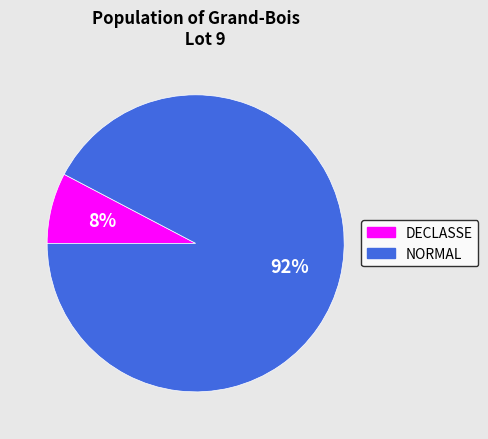

To the nearest percent, what percentage of the pie is NORMAL?

92%